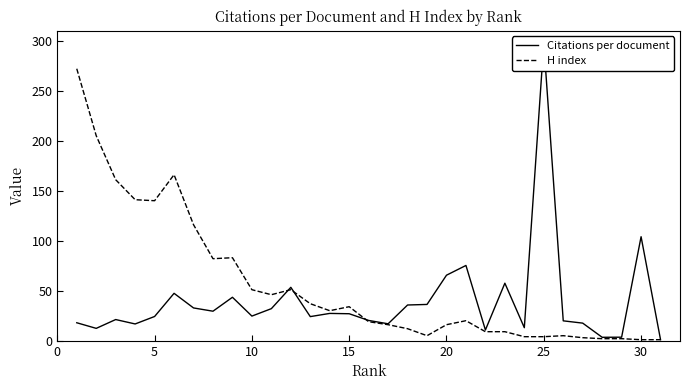

How many data points in H index are above 20?

15